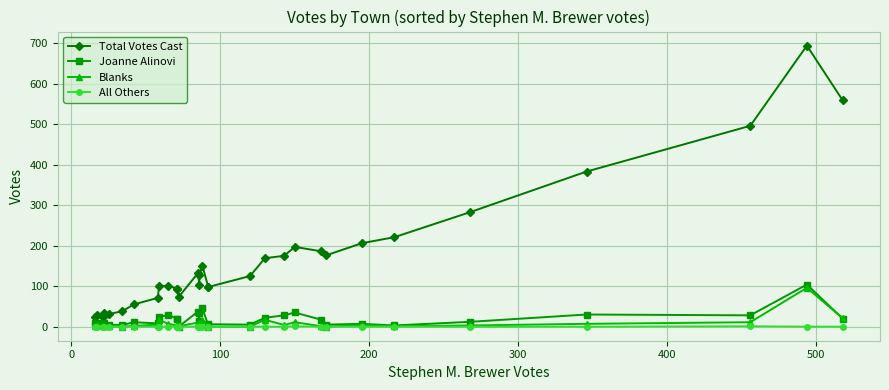

Which series has the largest range (max minus min)?

Total Votes Cast